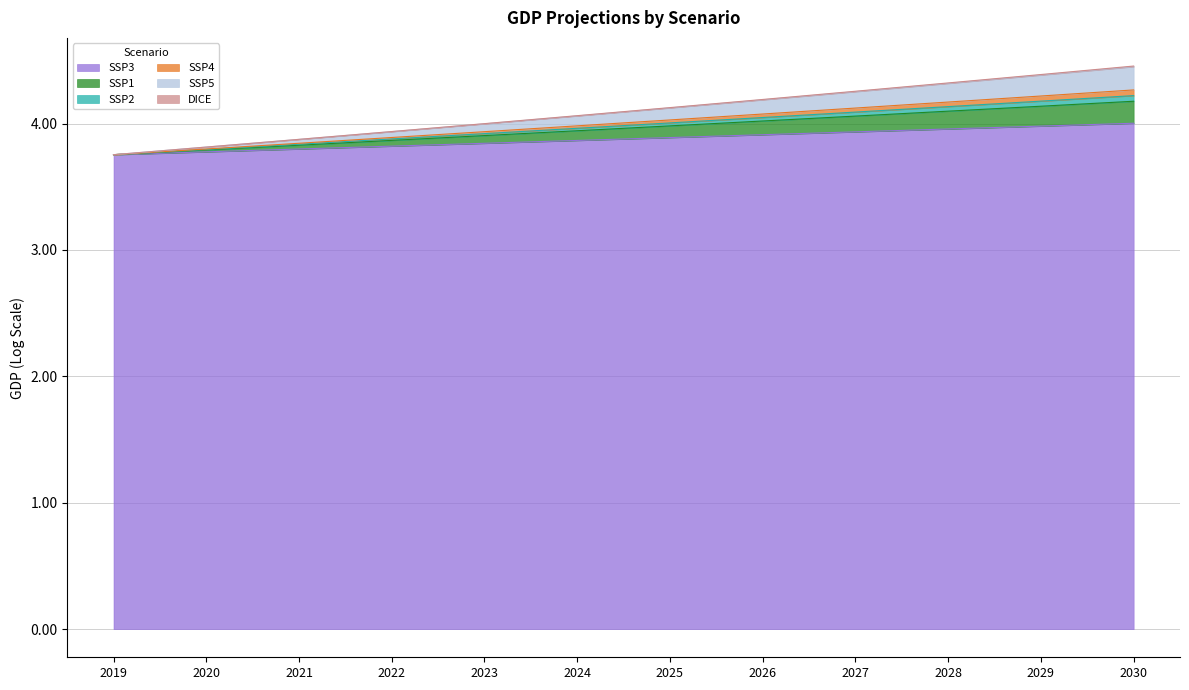

True or false: SSP2 and SSP5 intersect in this chart.

False